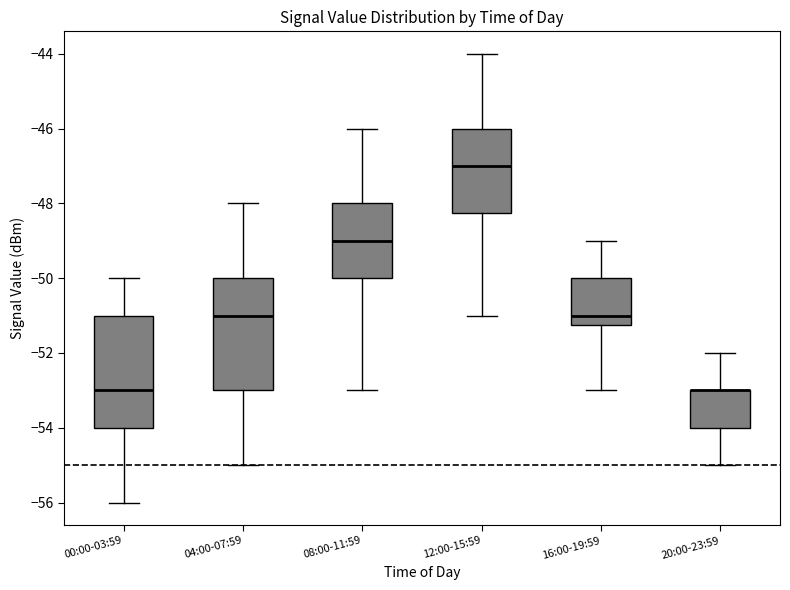

Reading left to right, read every box against the y-axis: the position of its median line, the range the box covers, and the ends of its whiskers. The values are not printed on the chart, so give them approximately, as read against the axis.

00:00-03:59: median -53.0, box -54.0 to -51.0, whiskers -56.0 to -50.0
04:00-07:59: median -51.0, box -53.0 to -50.0, whiskers -55.0 to -48.0
08:00-11:59: median -49.0, box -50.0 to -48.0, whiskers -53.0 to -46.0
12:00-15:59: median -47.0, box -48.2 to -46.0, whiskers -51.0 to -44.0
16:00-19:59: median -51.0, box -51.2 to -50.0, whiskers -53.0 to -49.0
20:00-23:59: median -53.0 (drawn on the box's upper edge), box -54.0 to -53.0, whiskers -55.0 to -52.0